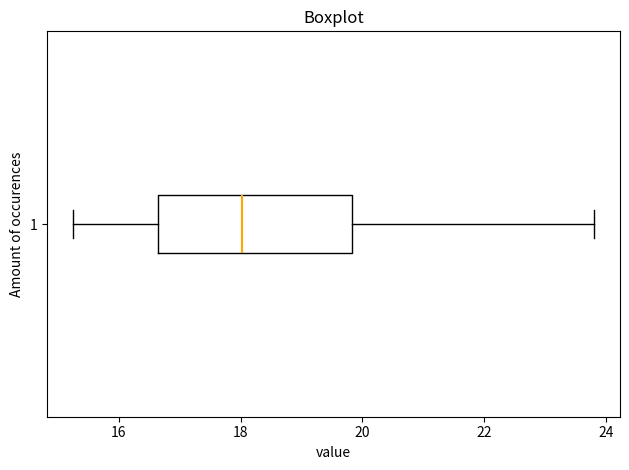

Transcribe this box plot: give where the median line is, the range the box spans, and where the two whiskers end, as read against the x-axis. The values are not printed on the chart, so give them approximately, as read against the axis.

median 18.0, box 16.6 to 19.8, whiskers 15.2 to 23.8